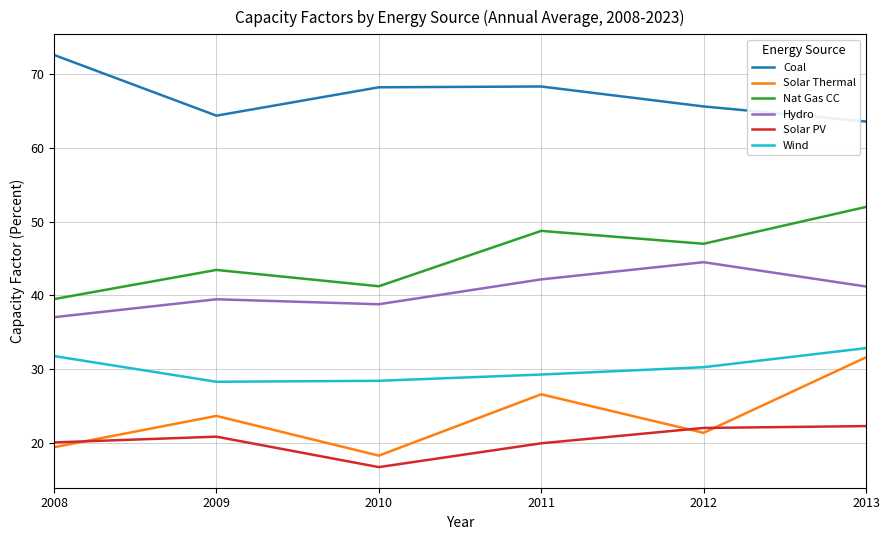

List the labels in order of Nat Gas CC value, smallest first.

2008, 2010, 2009, 2012, 2011, 2013